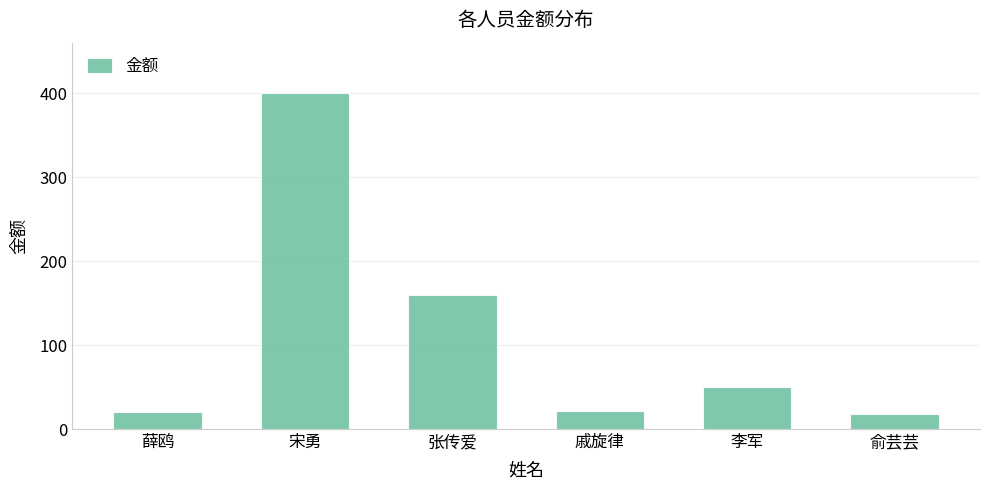

What is the value of the 4th bar from the left?

21